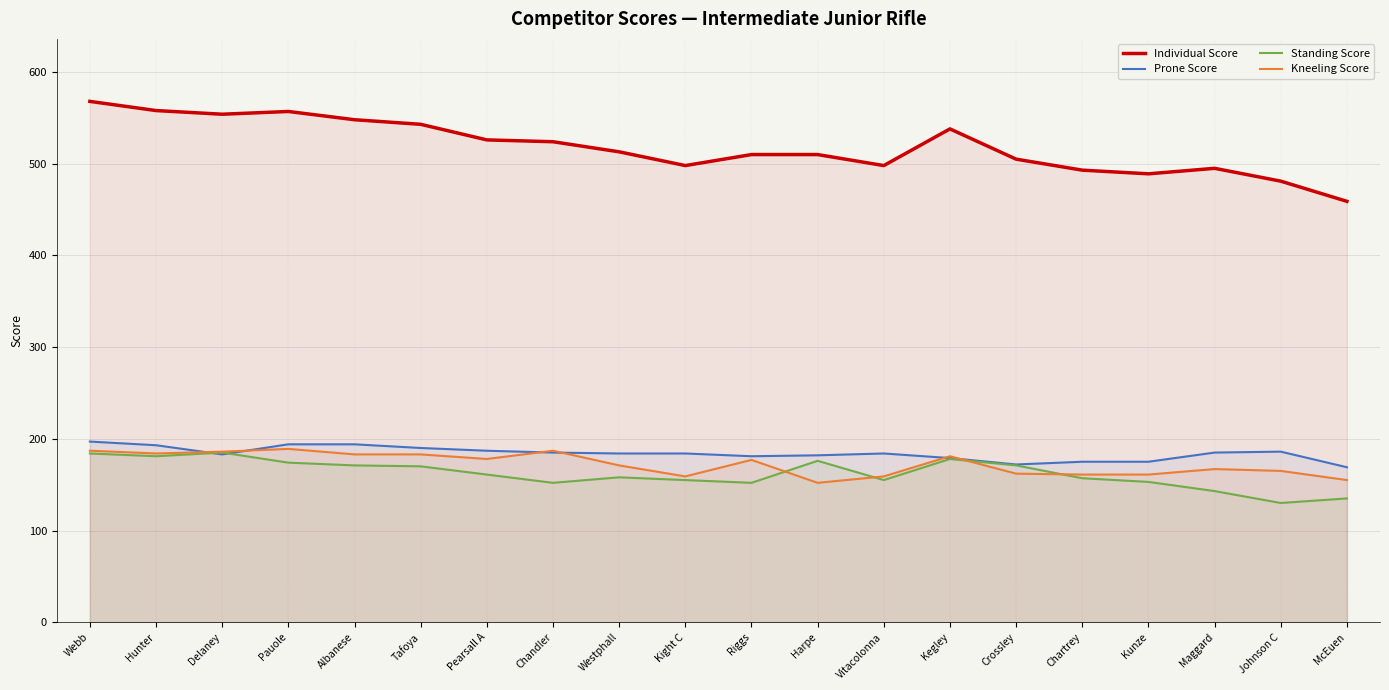

Which has a higher value, Harpe or Vitacolonna?

Harpe